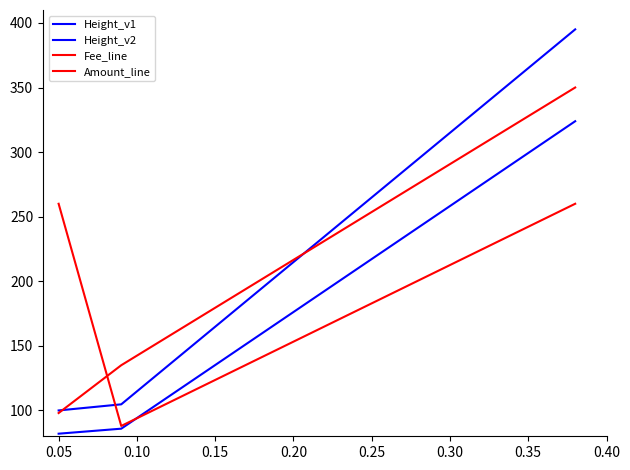

Does the chart display data point markers on the line(s)?

No